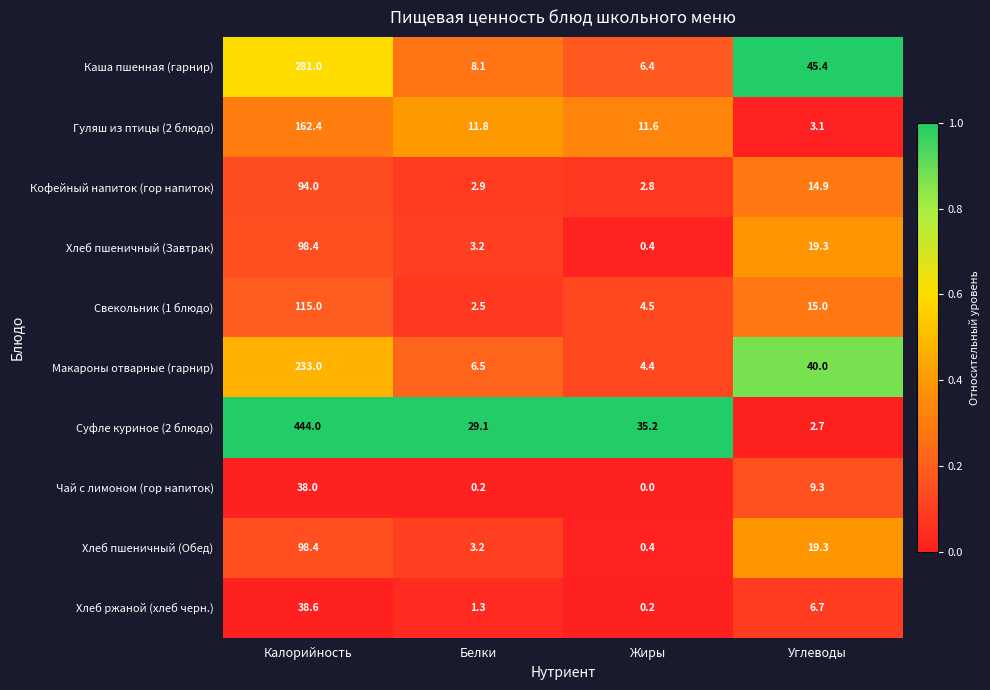

Where is Хлеб пшеничный (Обед) nearest to the value 49?

Углеводы